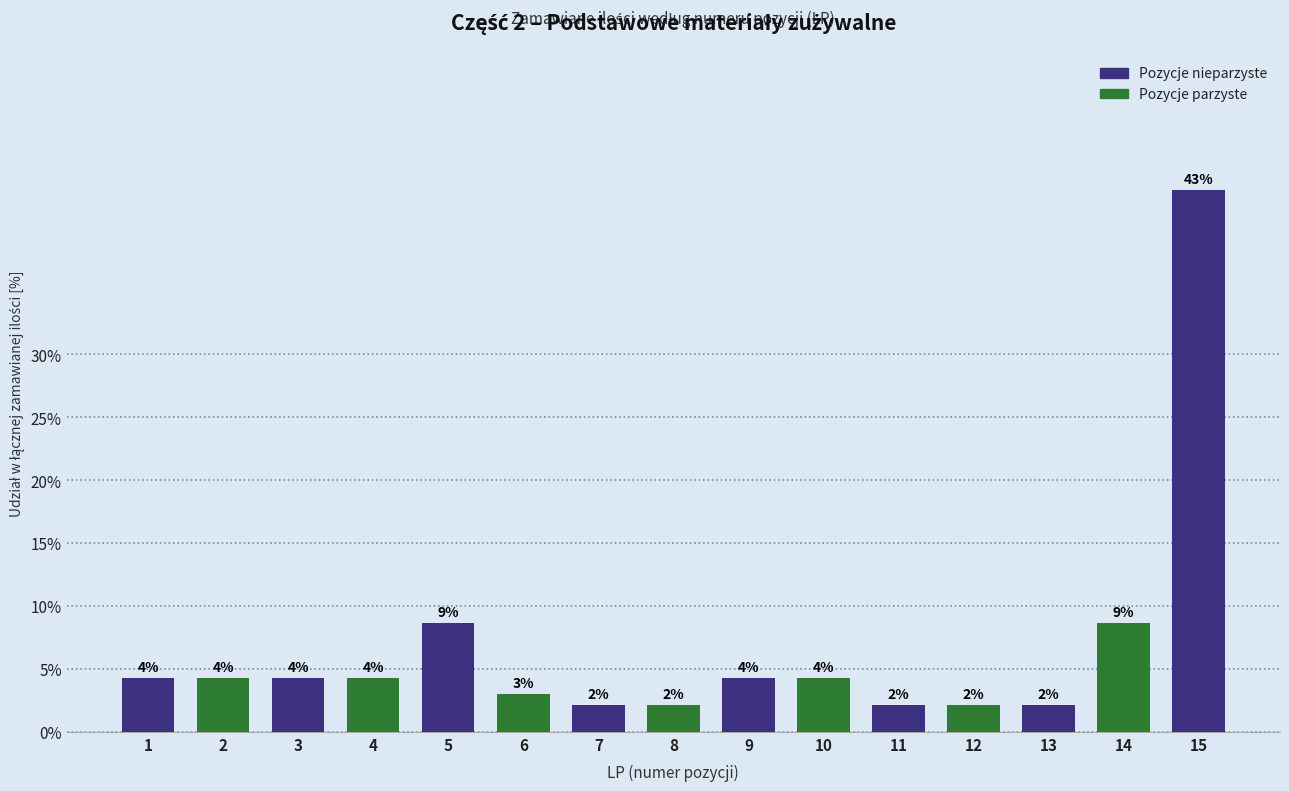

At which label is the value closest to 22?

5